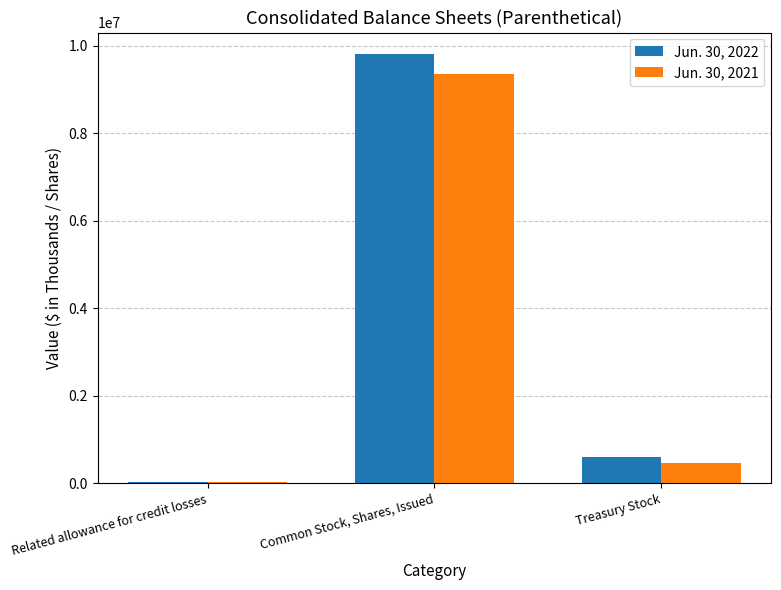

How many groups of bars are there?

3